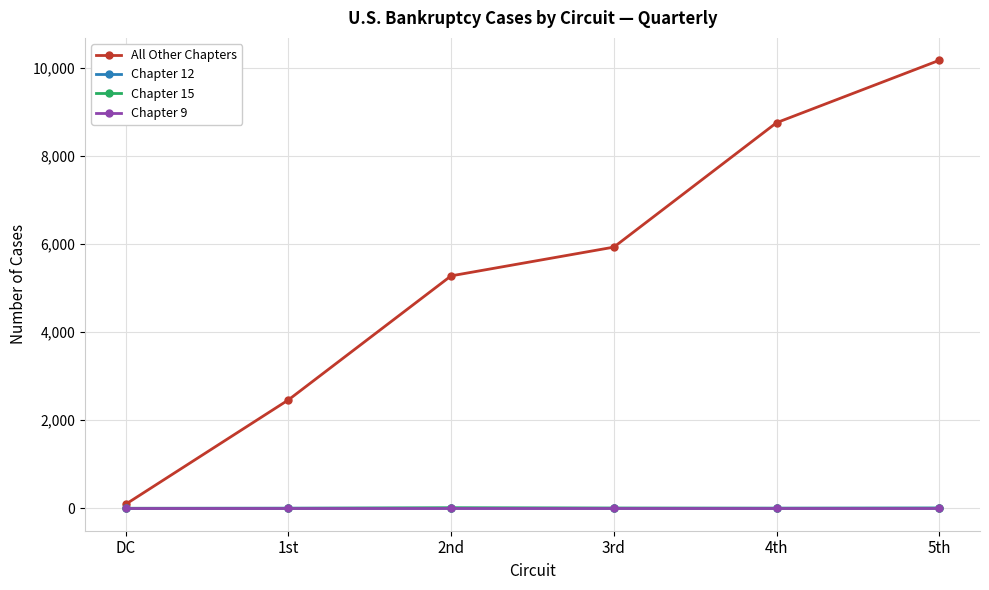

Which series has the largest total across all categories?

All Other Chapters